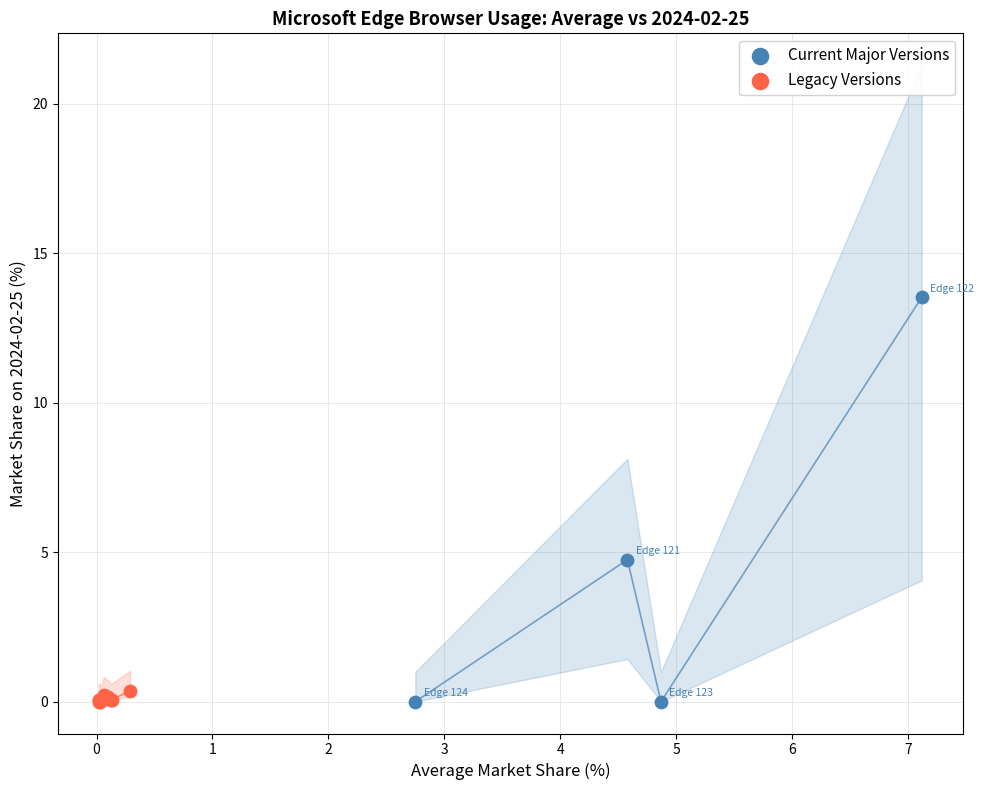

What are all the series names shown in the legend?

Current Major Versions, Legacy Versions